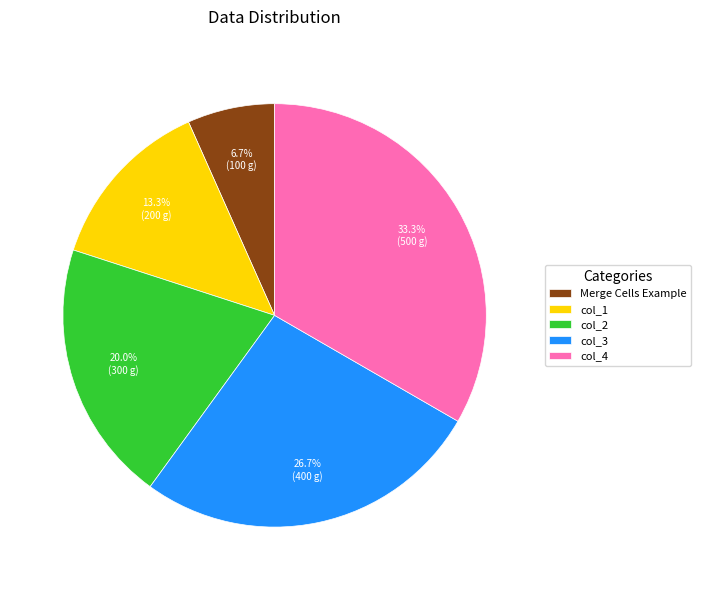

Do col_4 and col_2 together represent more than half of the pie?

Yes